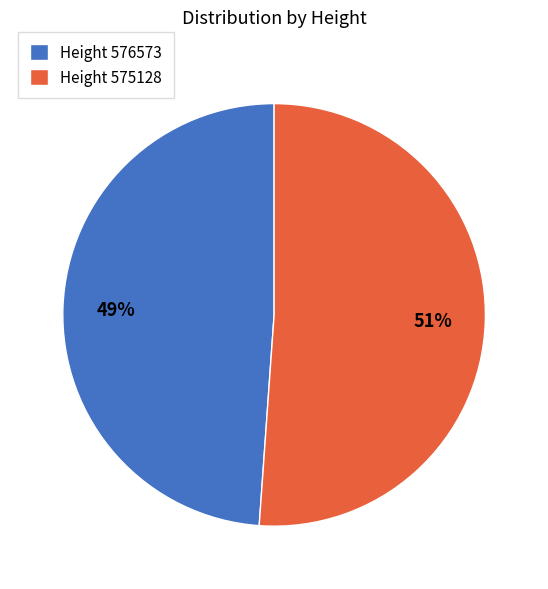

Is there a majority slice in this chart?

Yes